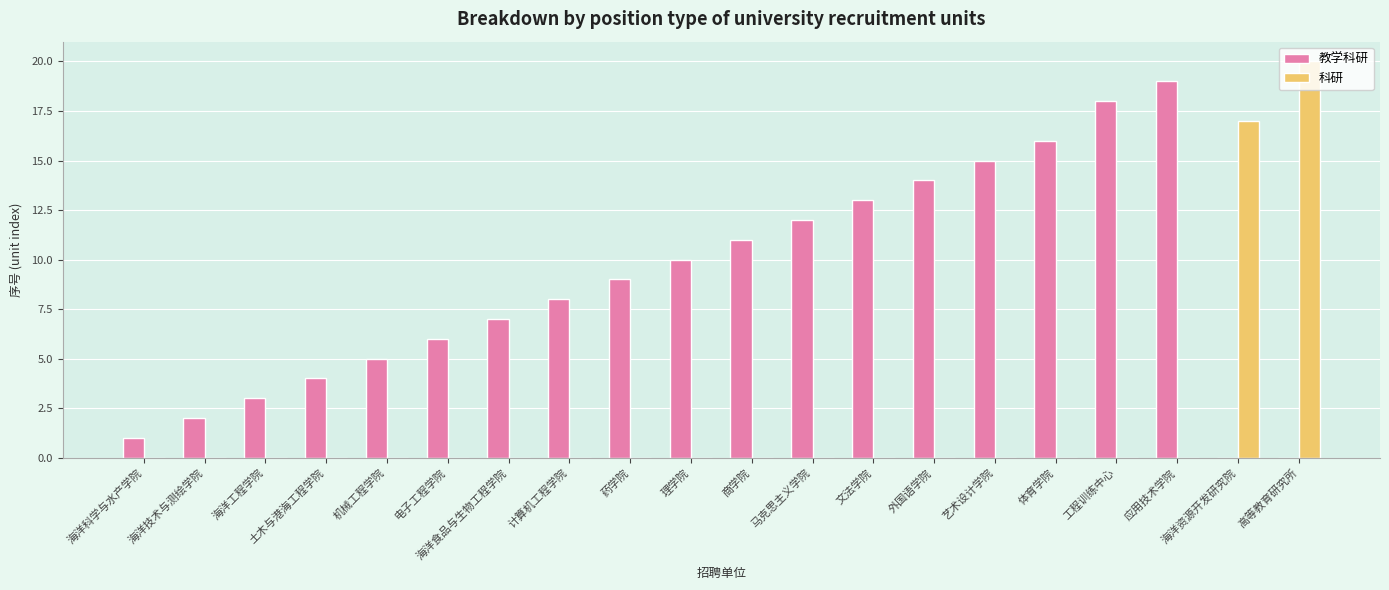

What is the approximate value of 教学科研 at 商学院?

11